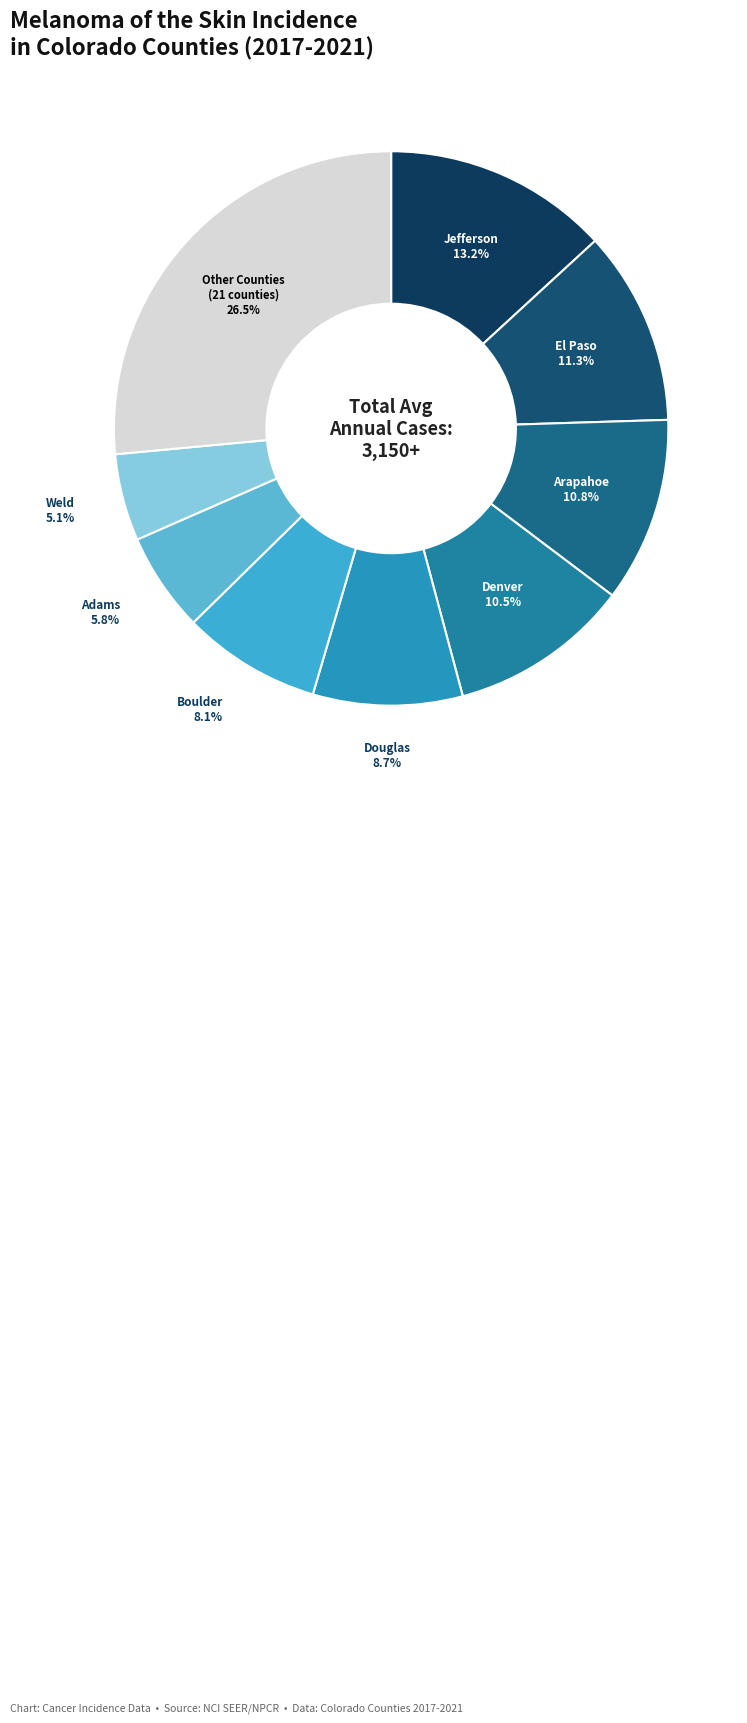

How many slices are in this pie chart?

9